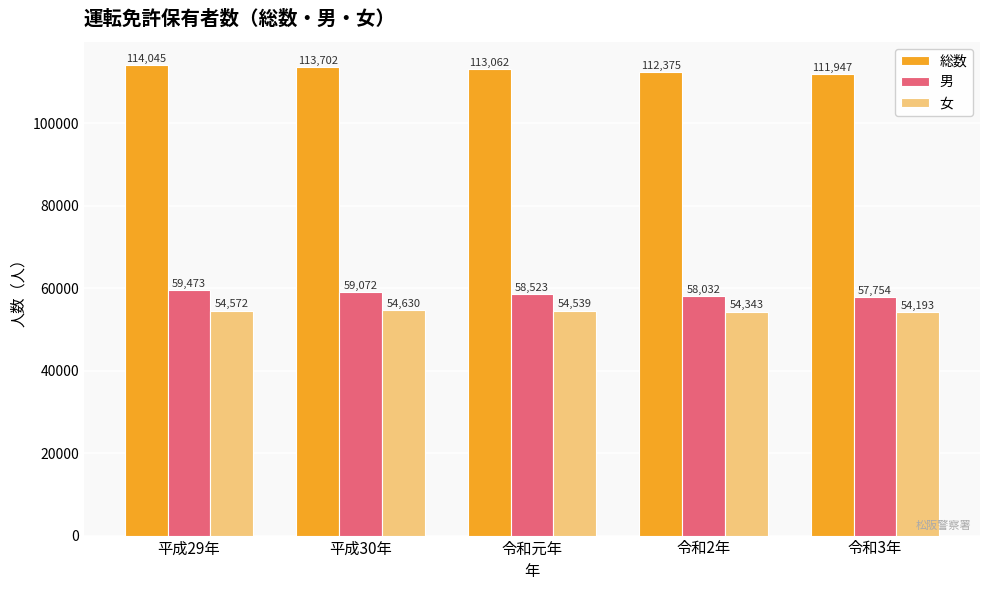

Is the value of 男 at 令和2年 greater than the value of 総数 at 令和2年?

No